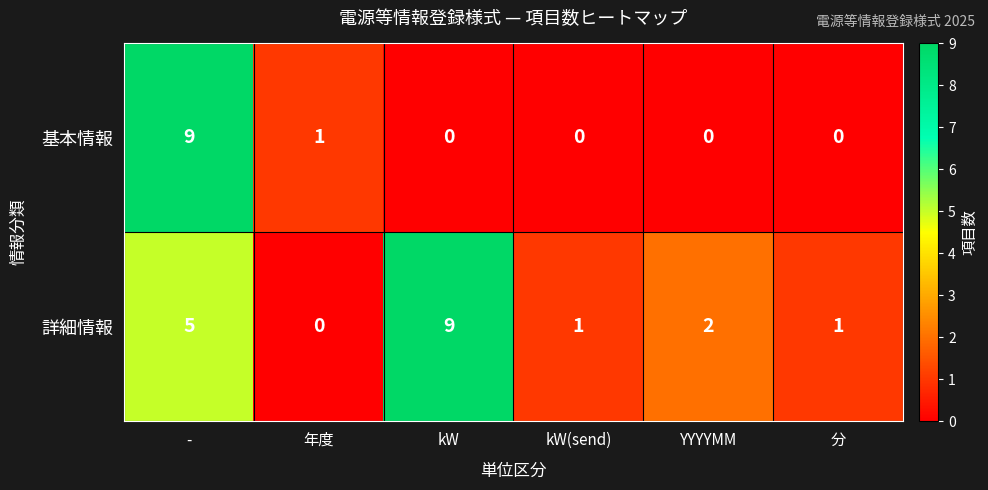

Rank the series by their average value, from highest to lowest.

詳細情報, 基本情報